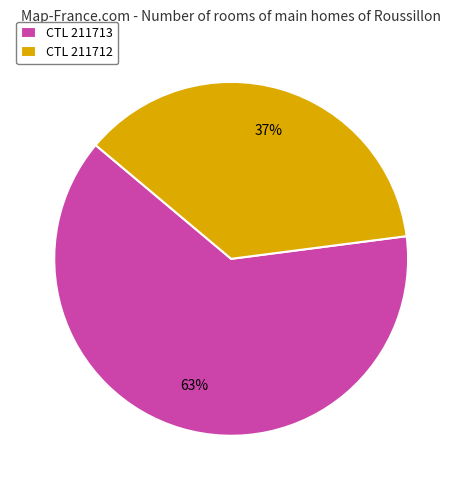

Combined, do CTL 211712 and CTL 211713 account for over 50%?

Yes